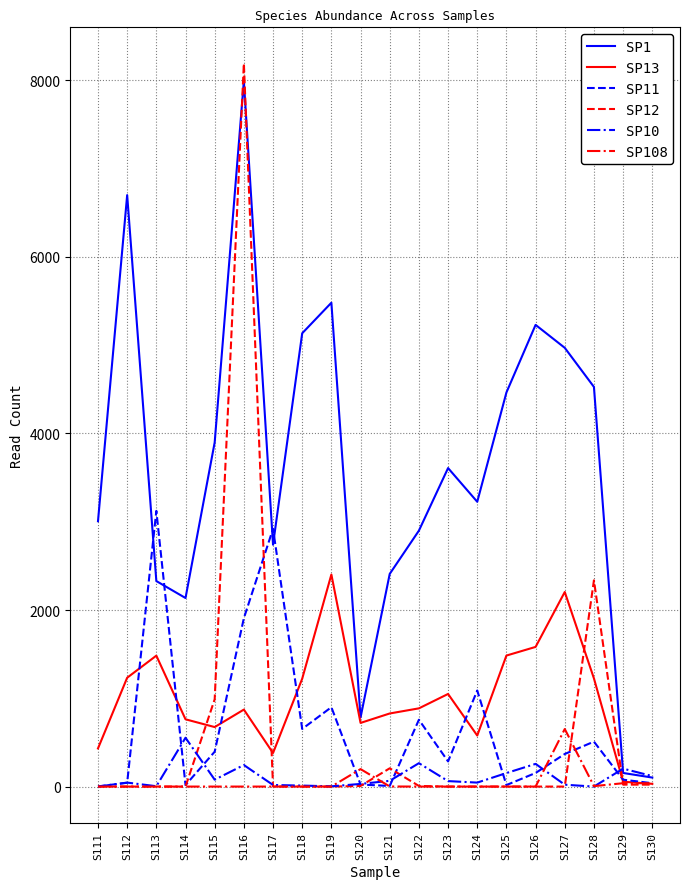

Between S114 and S127, which series saw the biggest shift?

SP1